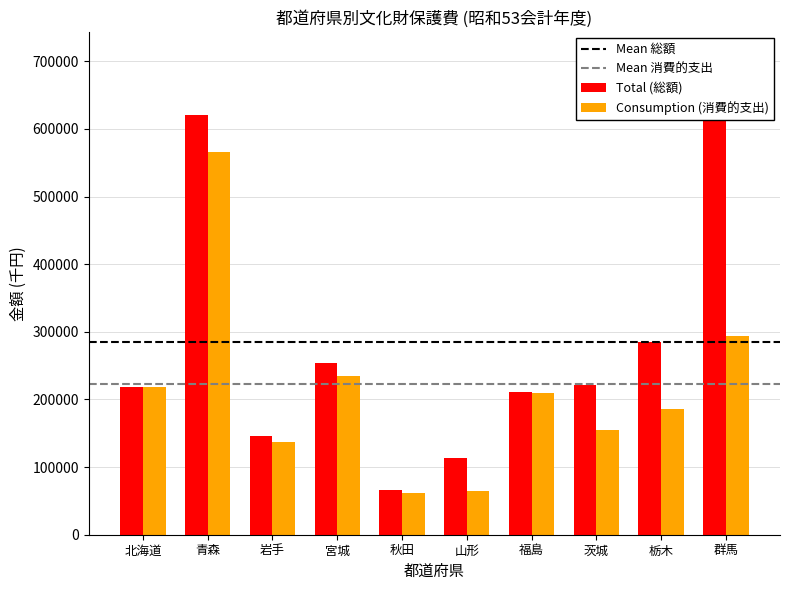

The Total (総額) series shows 113992 at 山形. True or false?

True